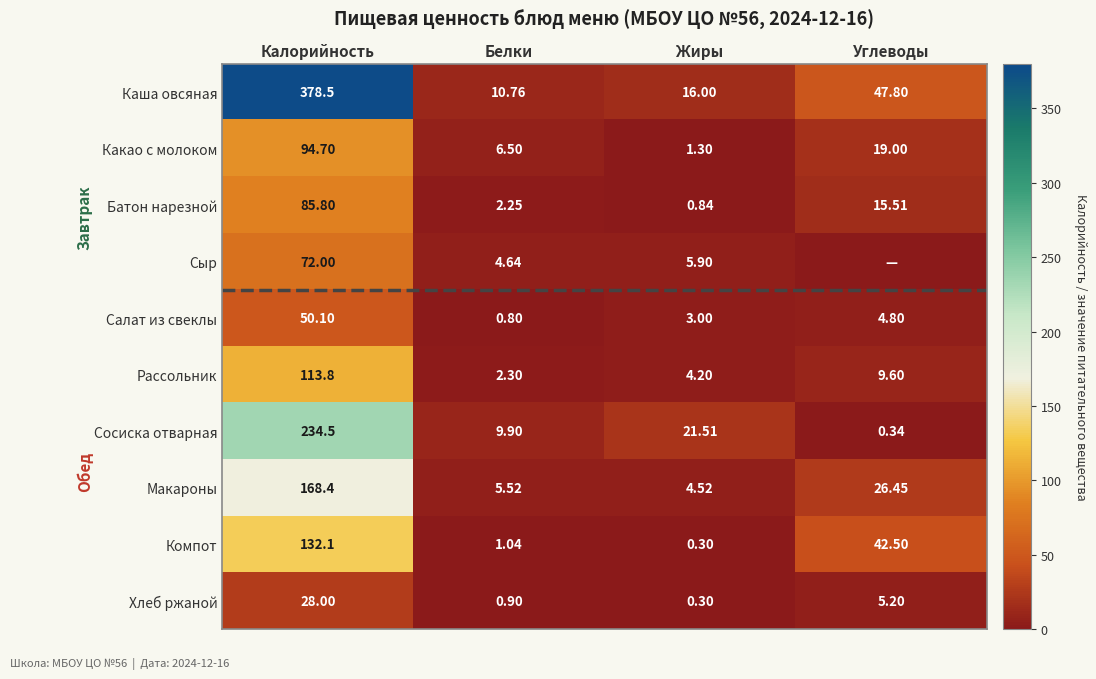

Where is Сосиска отварная nearest to the value 117?

Жиры